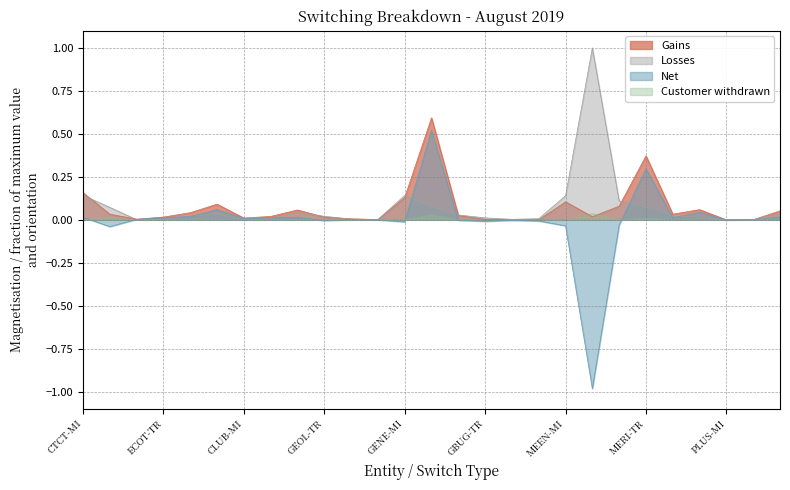

Which series has the largest total across all categories?

Losses